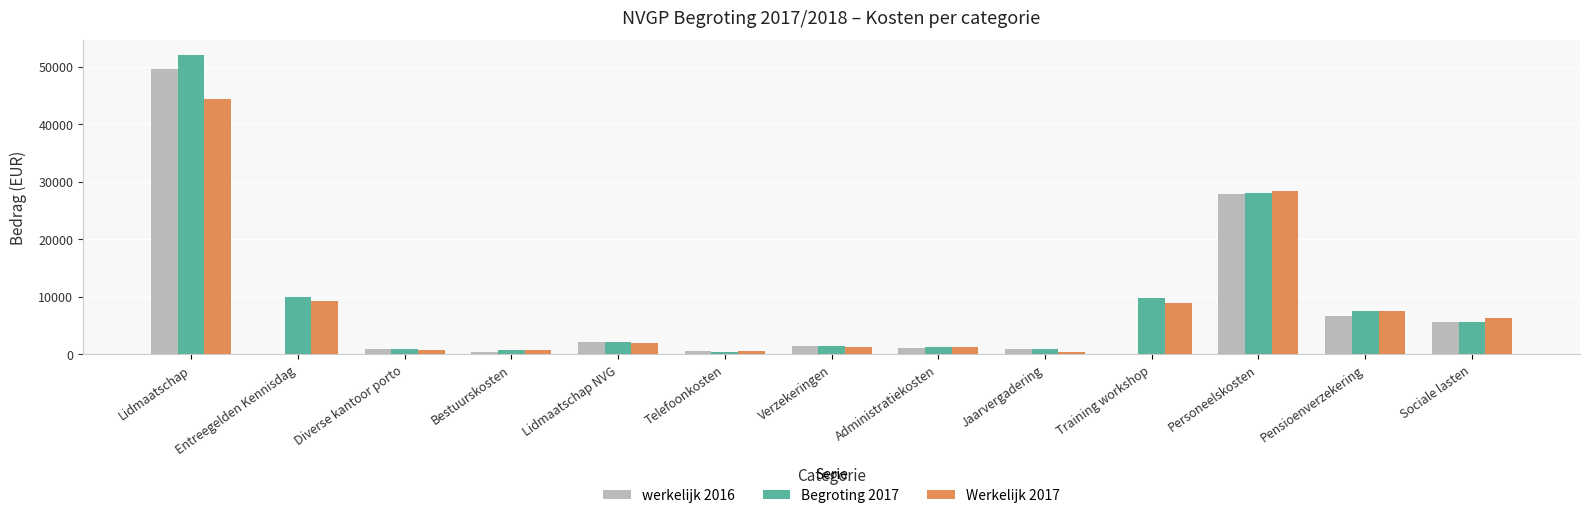

At which category is the sum across all series the highest?

Lidmaatschap